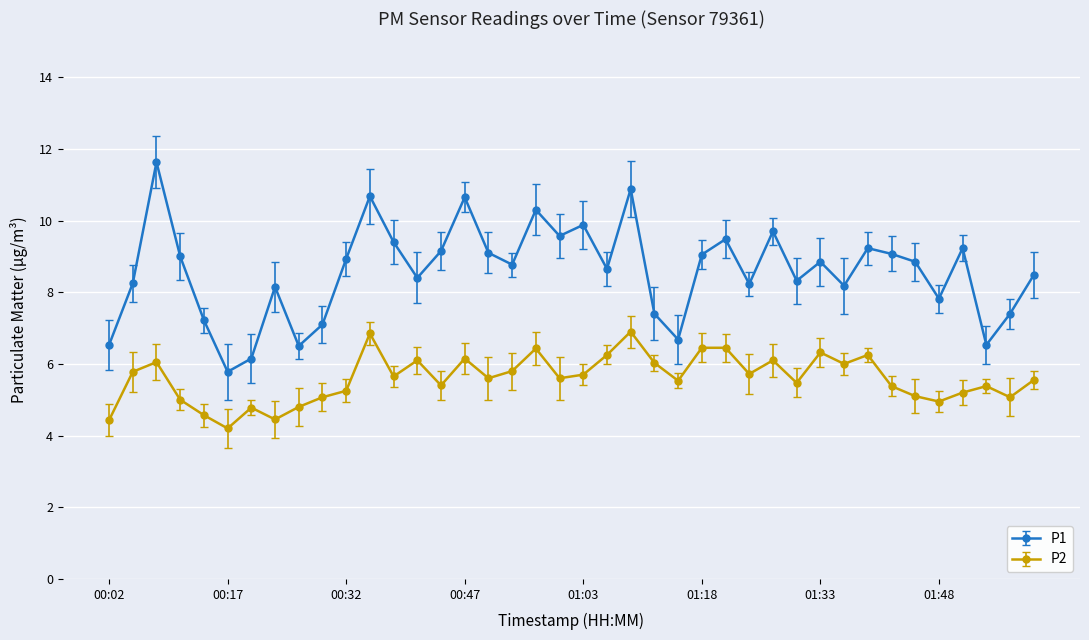

What is the value of the P2 point at the 28th from the left?

5.7